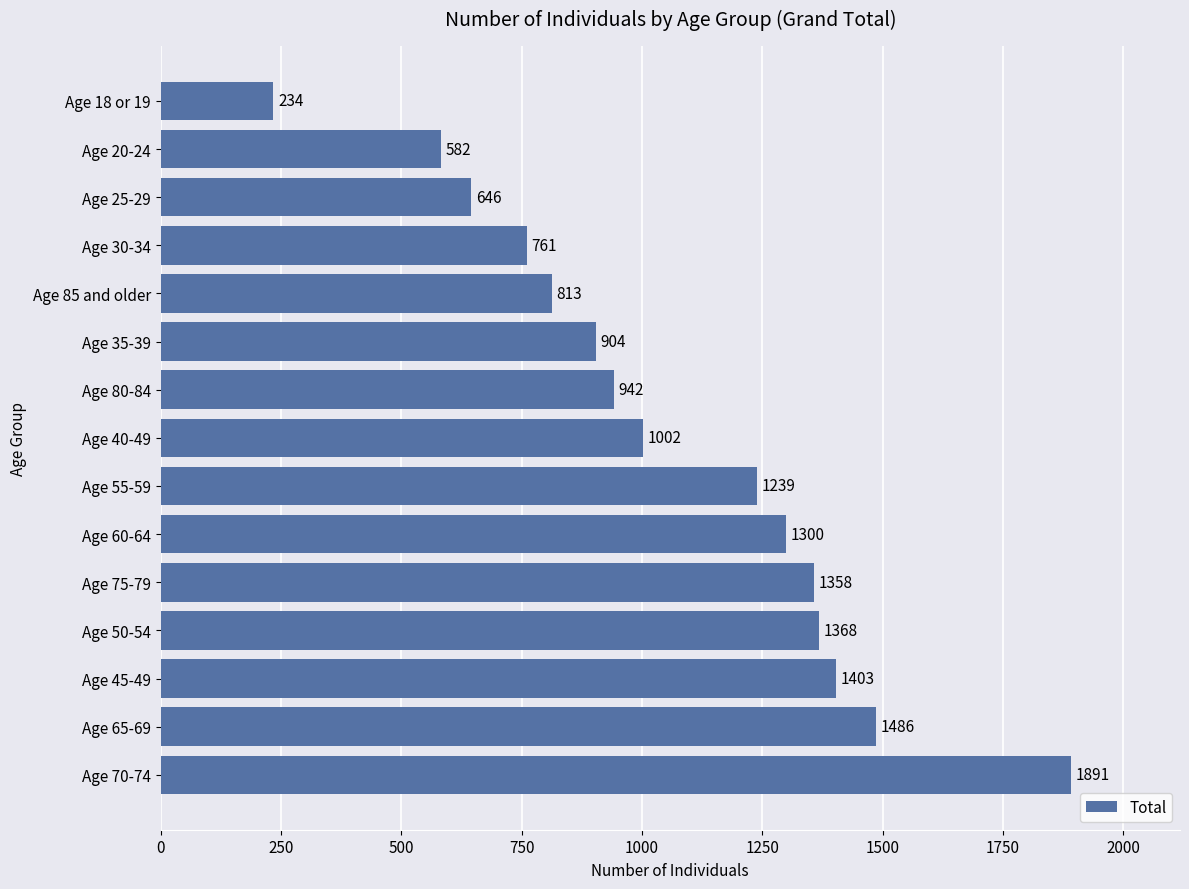

Reading top to bottom, what are all the values shown in this chart?

234	582	646	761	813	904	942	1002	1239	1300	1358	1368	1403	1486	1891